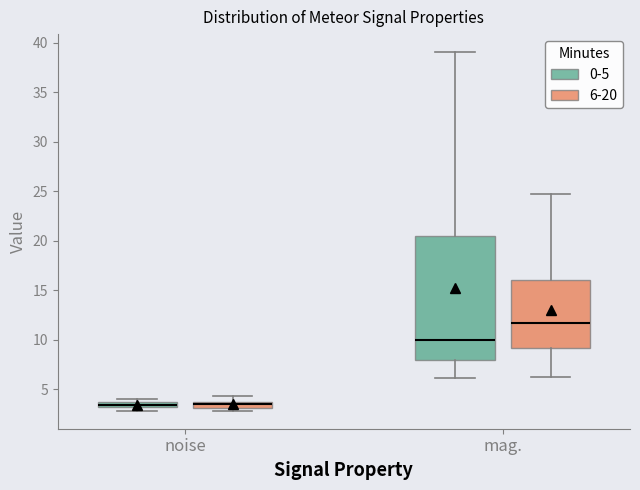

Which box is the tallest, from its lower edge to its upper edge?

mag. (0-5)